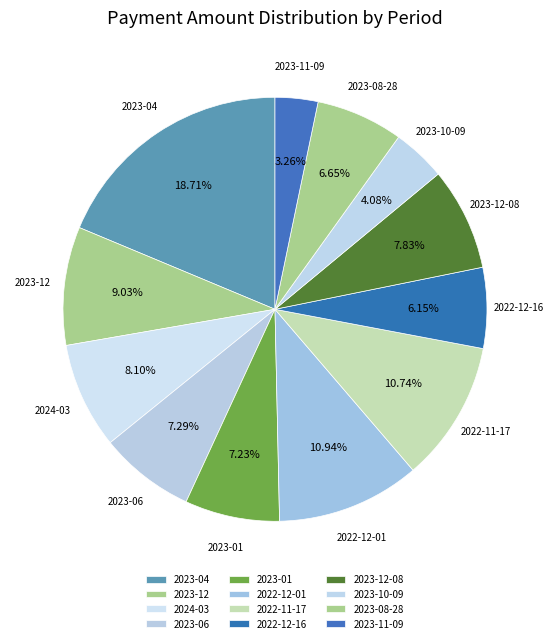

To the nearest percent, what is the average slice percentage?

8%